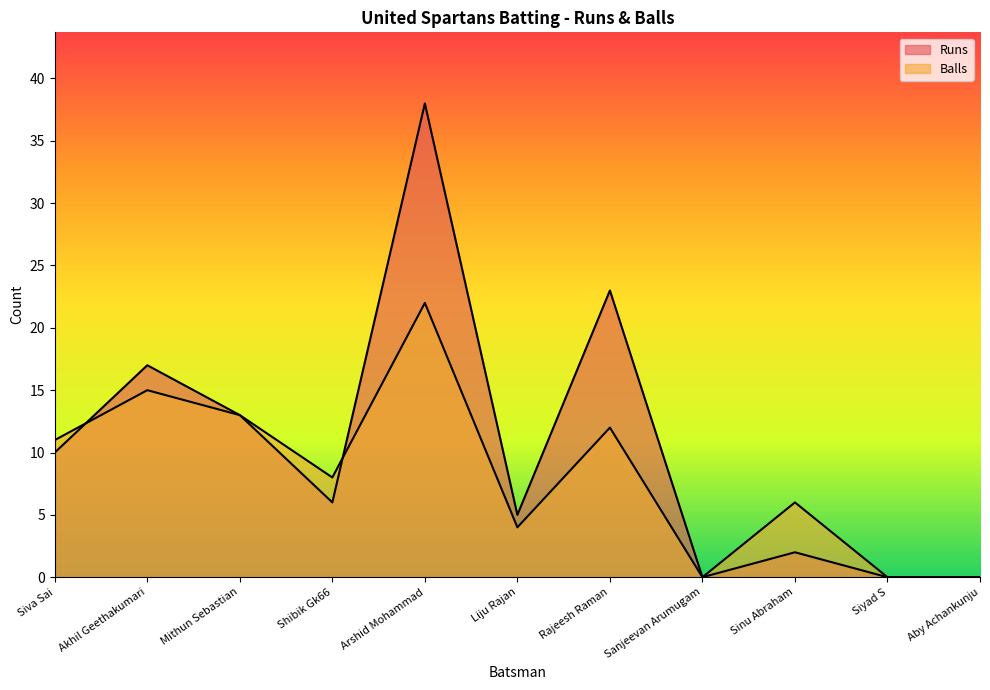

What is the average value of the Runs series?

10